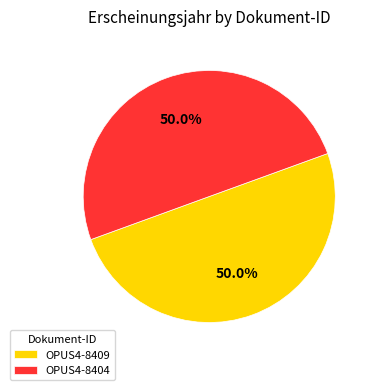

What is the ratio of the value at OPUS4-8409 to the value at OPUS4-8404?

1.0